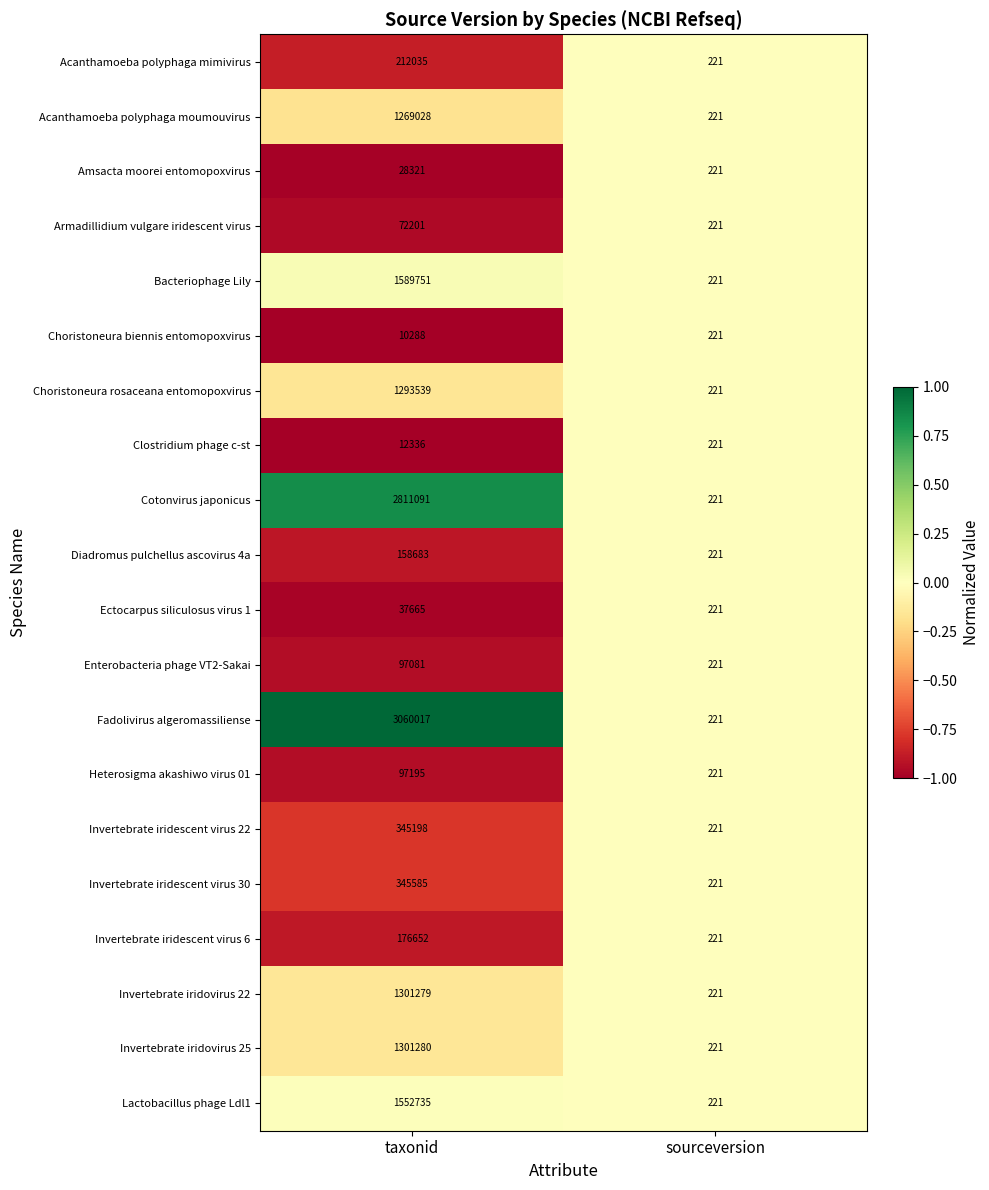

What is the approximate value of Clostridium phage c-st at sourceversion, to the nearest 50?

200